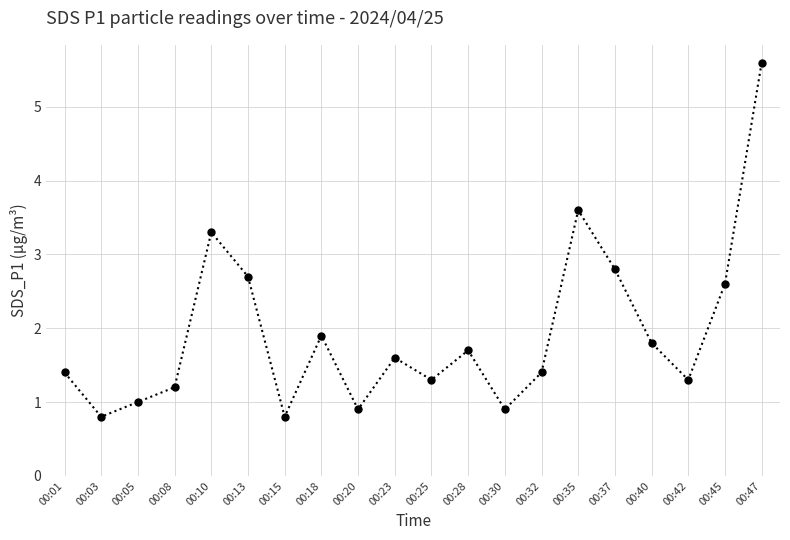

Approximately how many times larger is the value at 00:40 compared to 00:01?

1.3